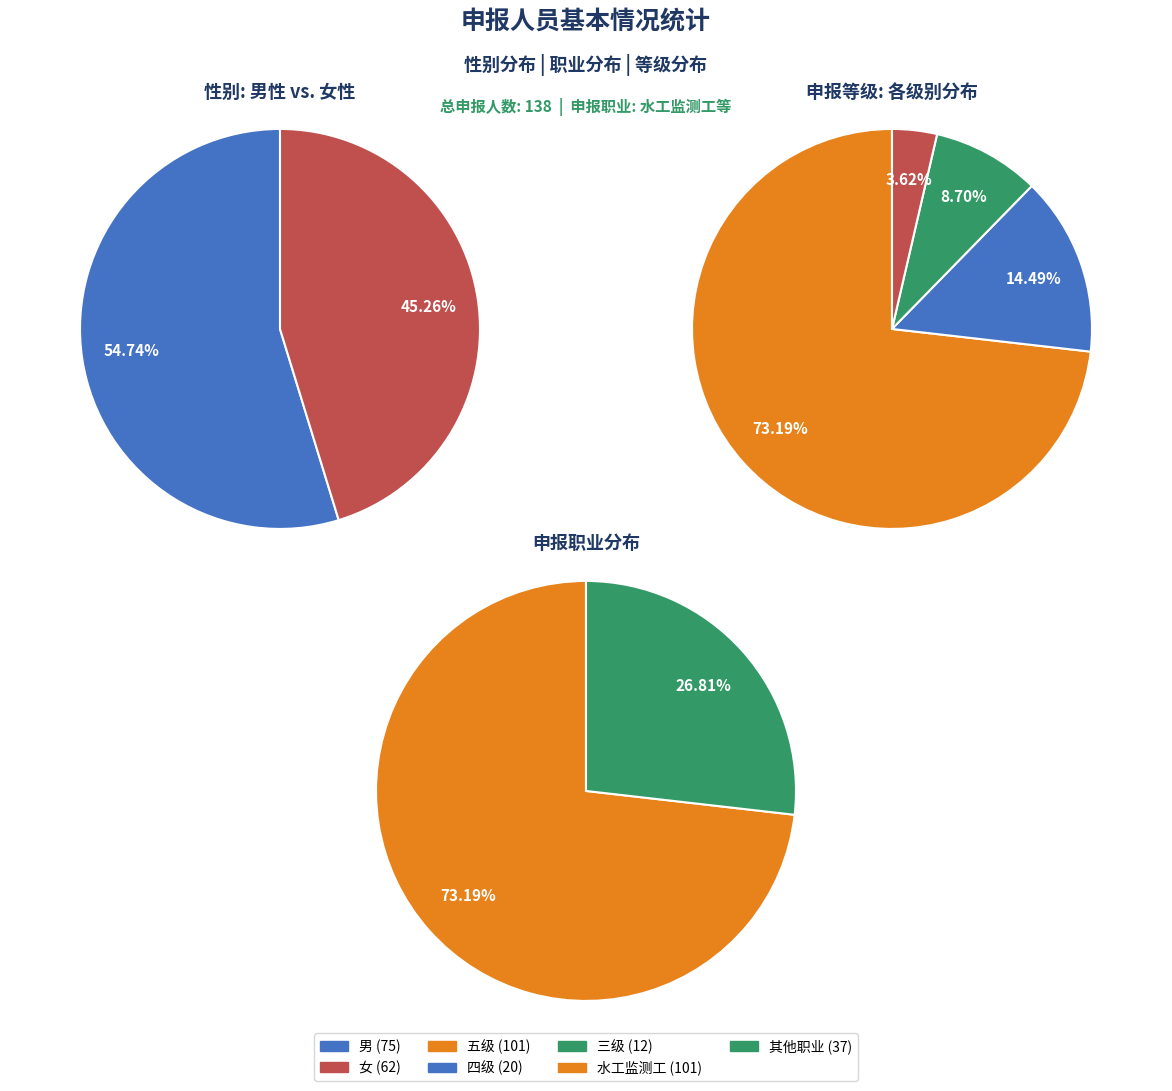

True or false: 男 accounts for 60% of the total.

False